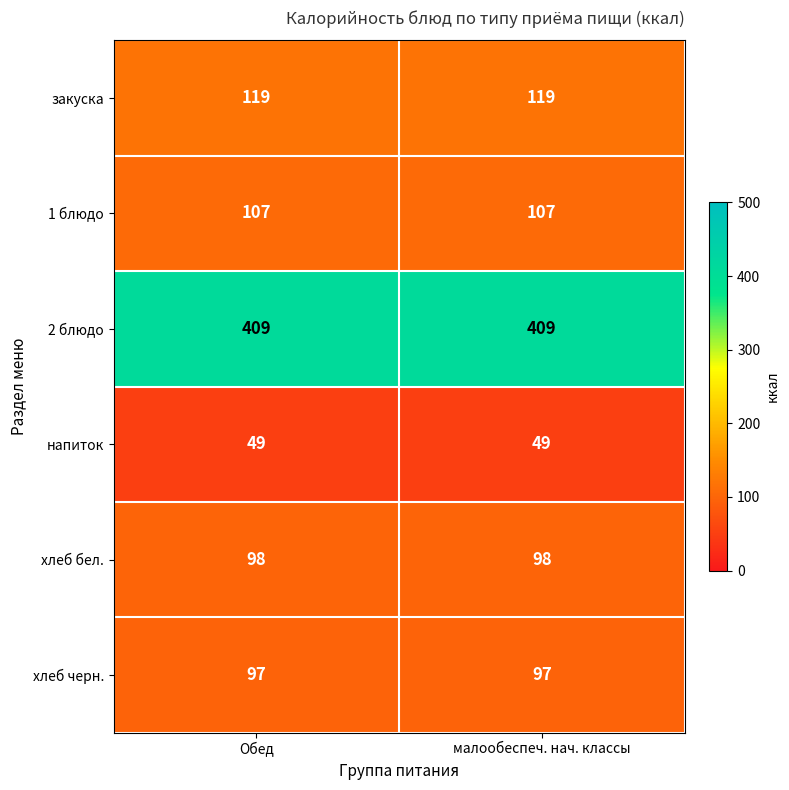

How many distinct data groups are displayed?

6